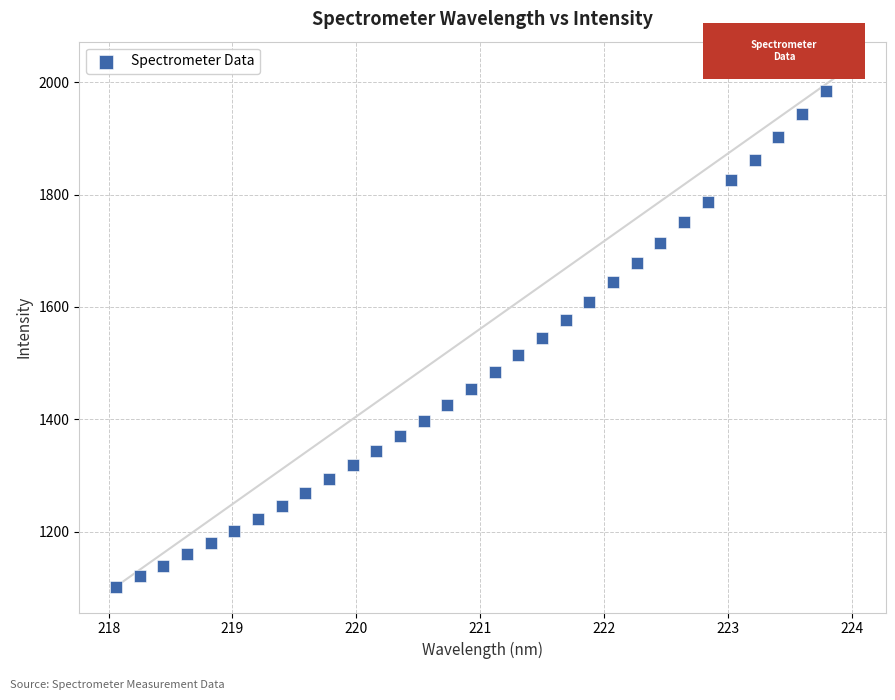

What is the range of Y values (max minus min)?

923.8